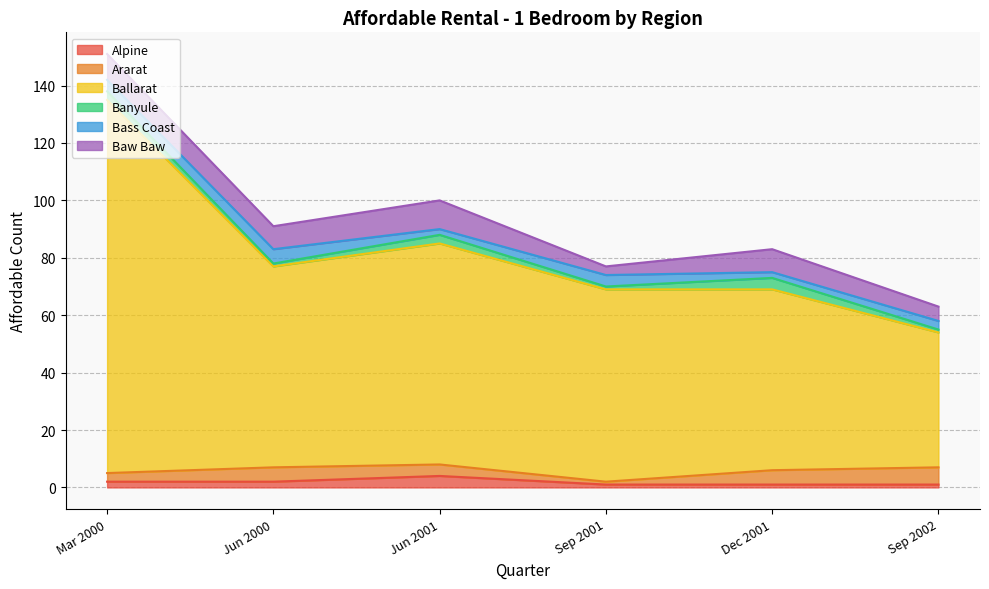

The Ballarat series shows 30 at Sep 2002. True or false?

False